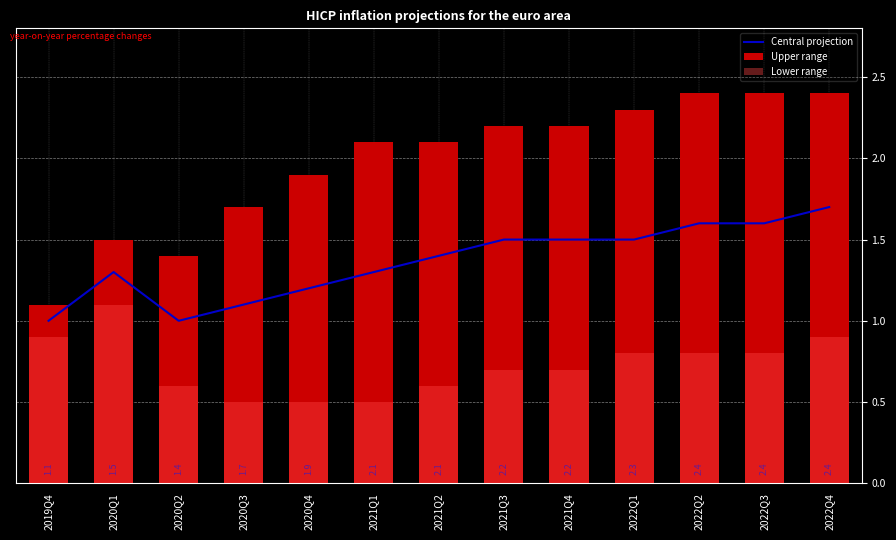

What is the spread (max minus min) of values at 2021Q1?

1.6